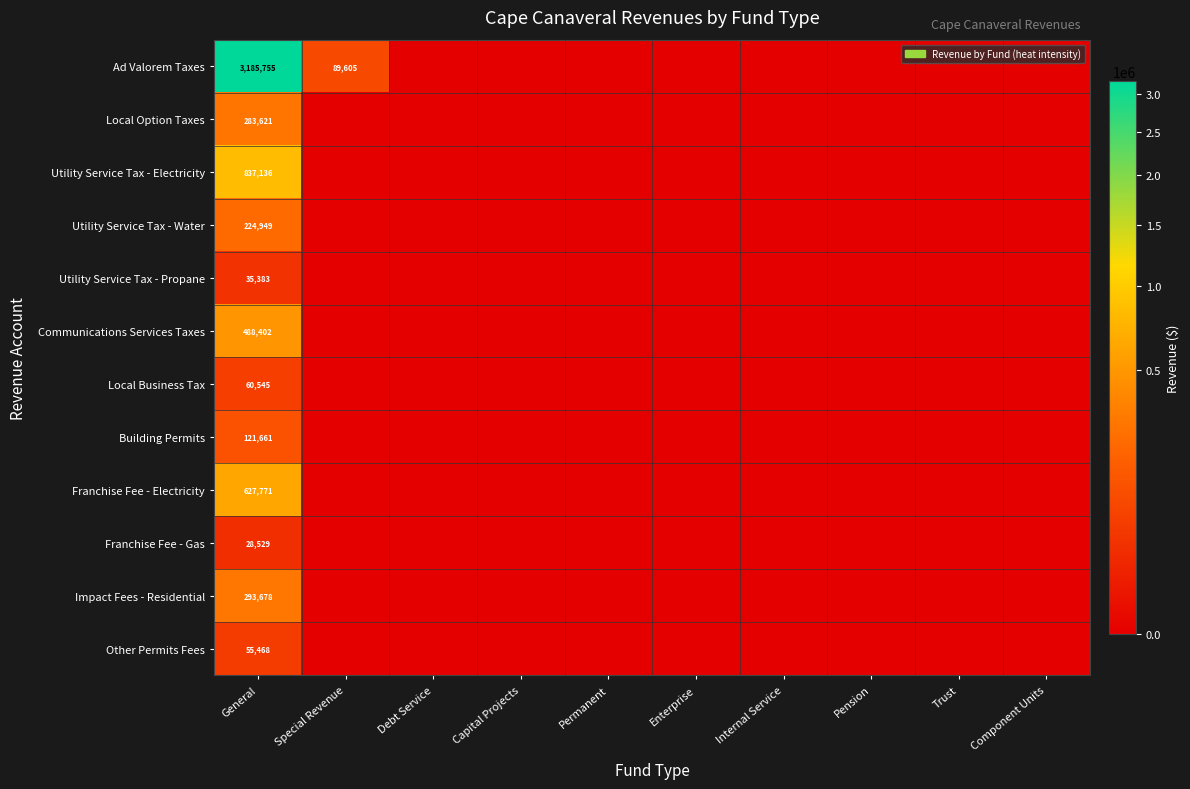

Rank the series at General from highest to lowest value.

Ad Valorem Taxes, Utility Service Tax - Electricity, Franchise Fee - Electricity, Communications Services Taxes, Impact Fees - Residential, Local Option Taxes, Utility Service Tax - Water, Building Permits, Local Business Tax, Other Permits Fees, Utility Service Tax - Propane, Franchise Fee - Gas